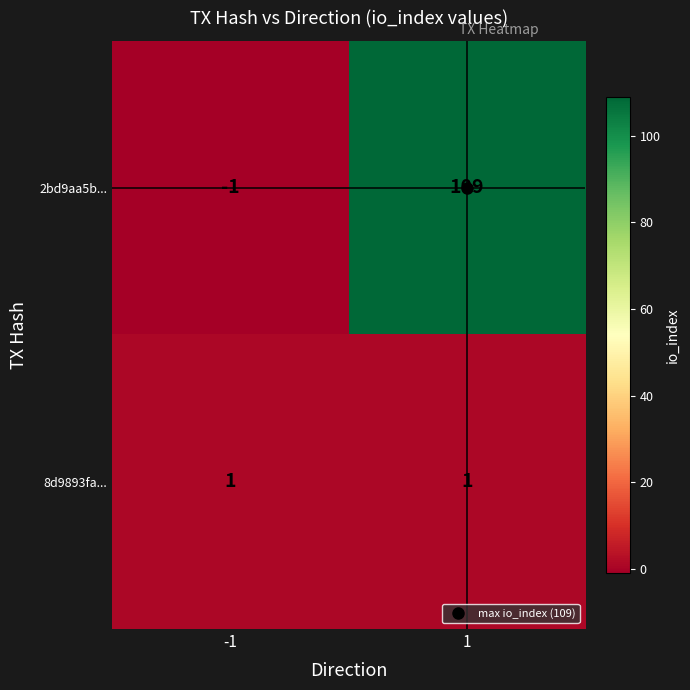

List the series in order of their overall mean, lowest first.

8d9893fa..., 2bd9aa5b...